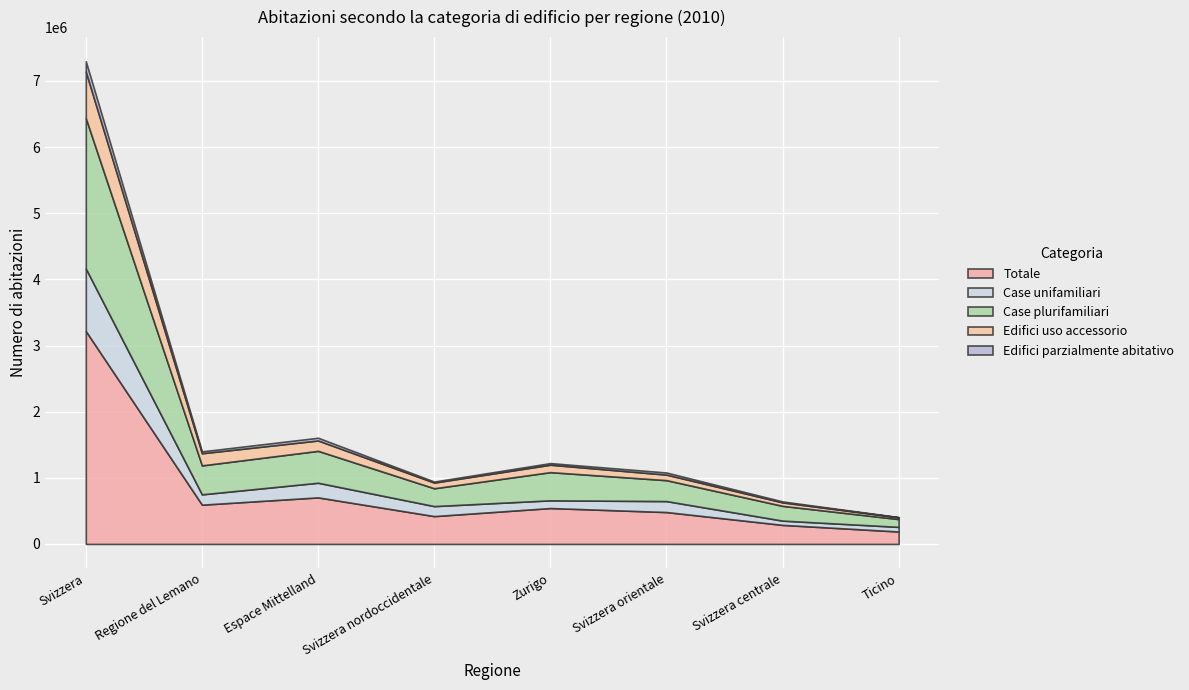

How many data points in Totale are above 542706?

3